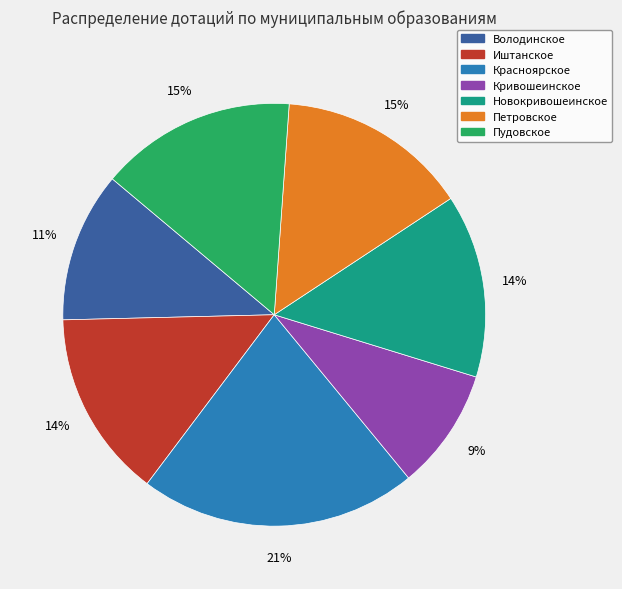

Does Иштанское represent more than half of the total?

No